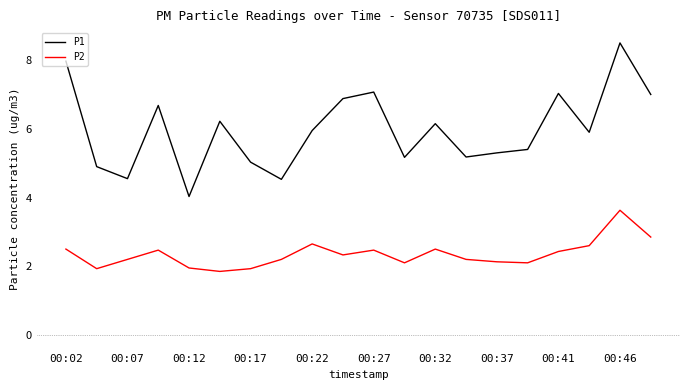

True or false: P2 and P1 intersect in this chart.

False